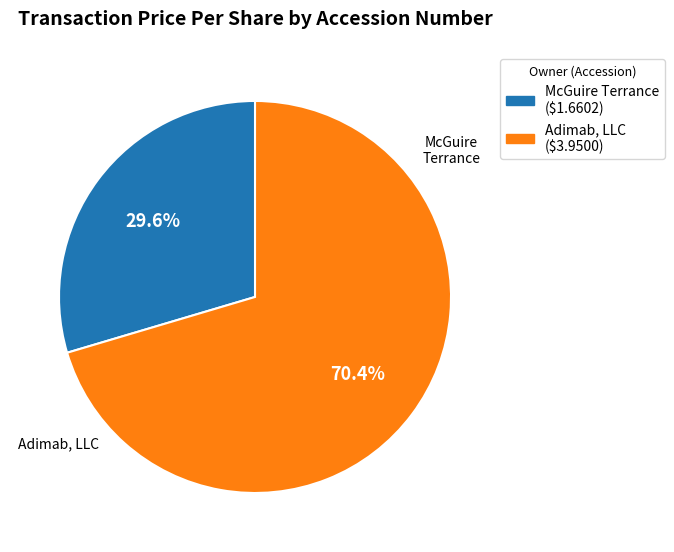

Is there a majority slice in this chart?

Yes